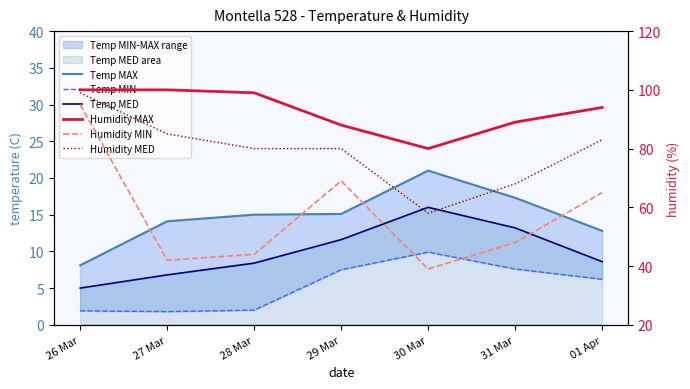

What is the difference between the highest and lowest values at 26 Mar?

98.1